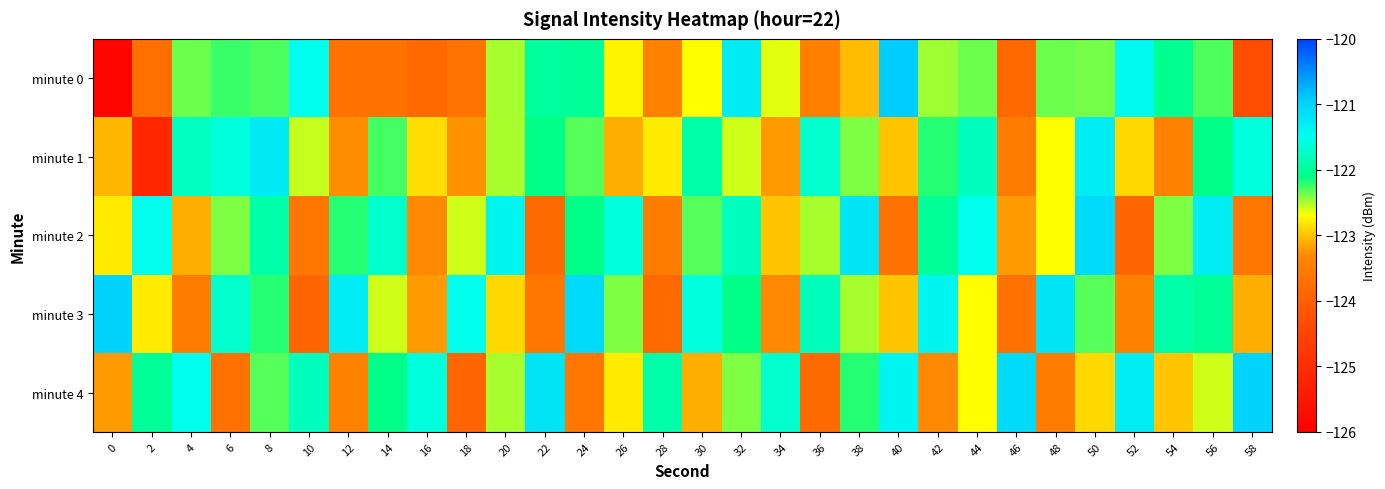

List the series in order of their peak value, lowest first.

minute 1, minute 2, minute 3, minute 4, minute 0